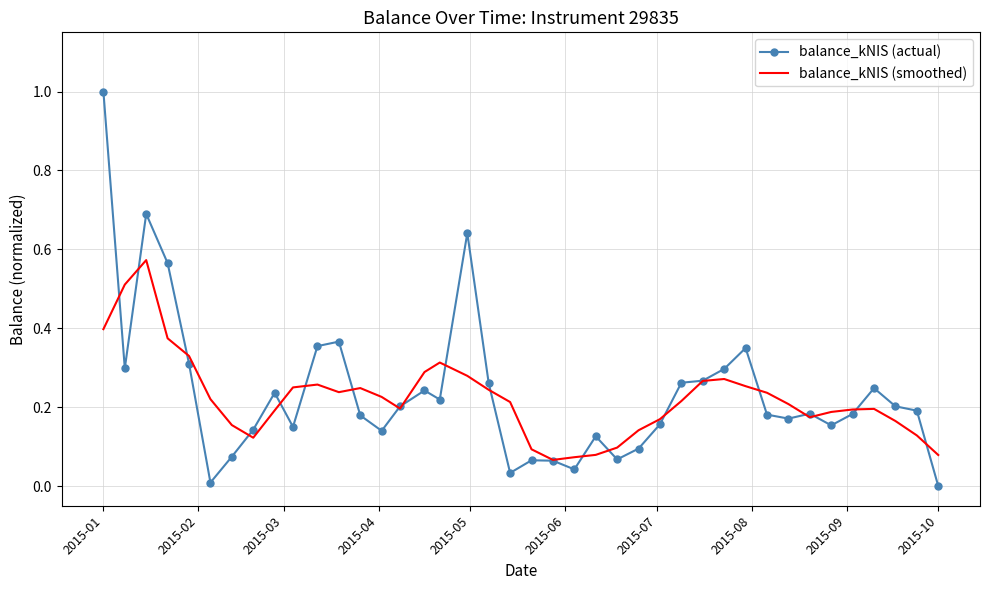

Which series has the widest spread of values?

balance_kNIS (actual)